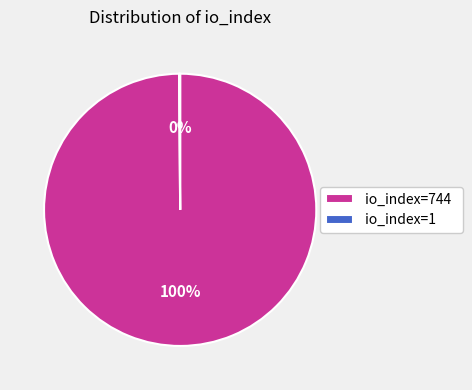

Which category has the biggest portion of the pie?

io_index=744